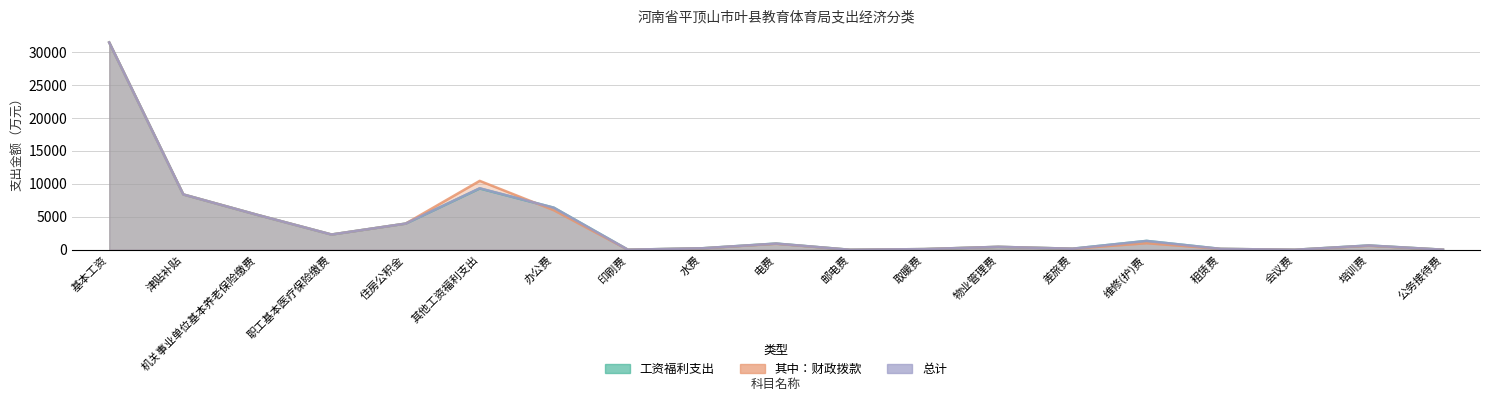

In 工资福利支出, how many points are higher than both neighbors (excluding endpoints)?

5